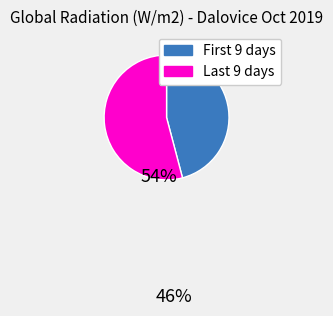

Is there a majority slice in this chart?

Yes